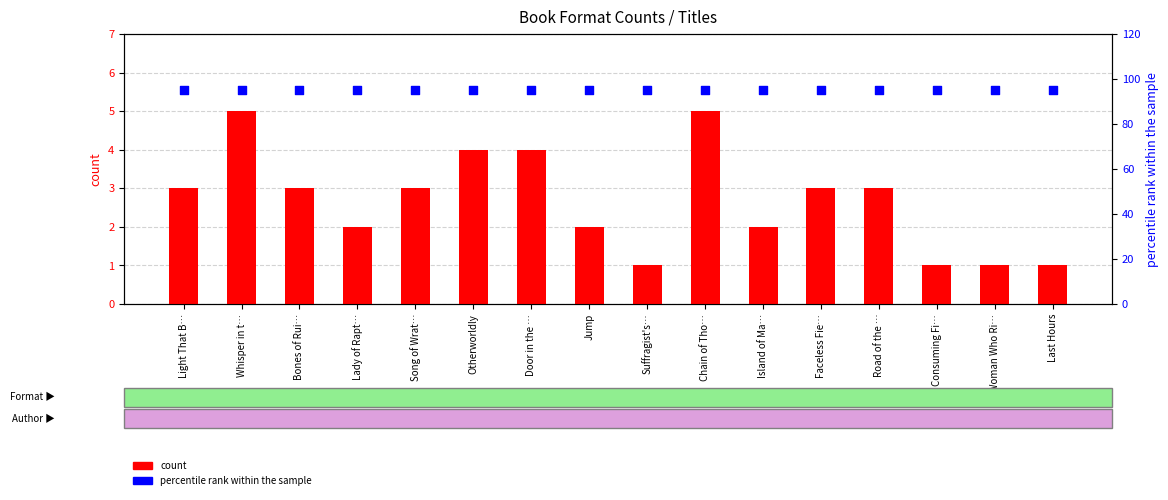

At which category is the sum across all series the highest?

Whisper in t…